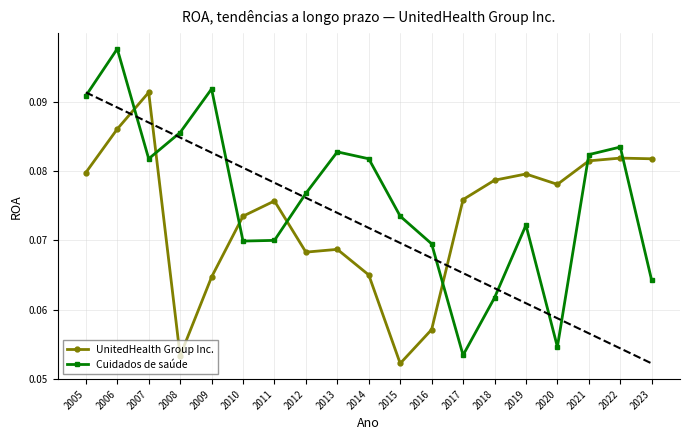

At which label is UnitedHealth Group Inc. closest to 0?

2015